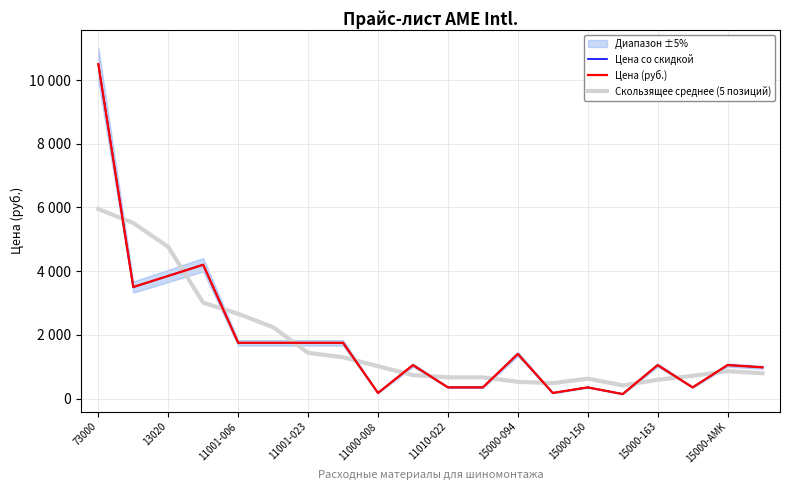

What is the sum of the Цена (руб.) values at 11001-023 and 18?

5250.0